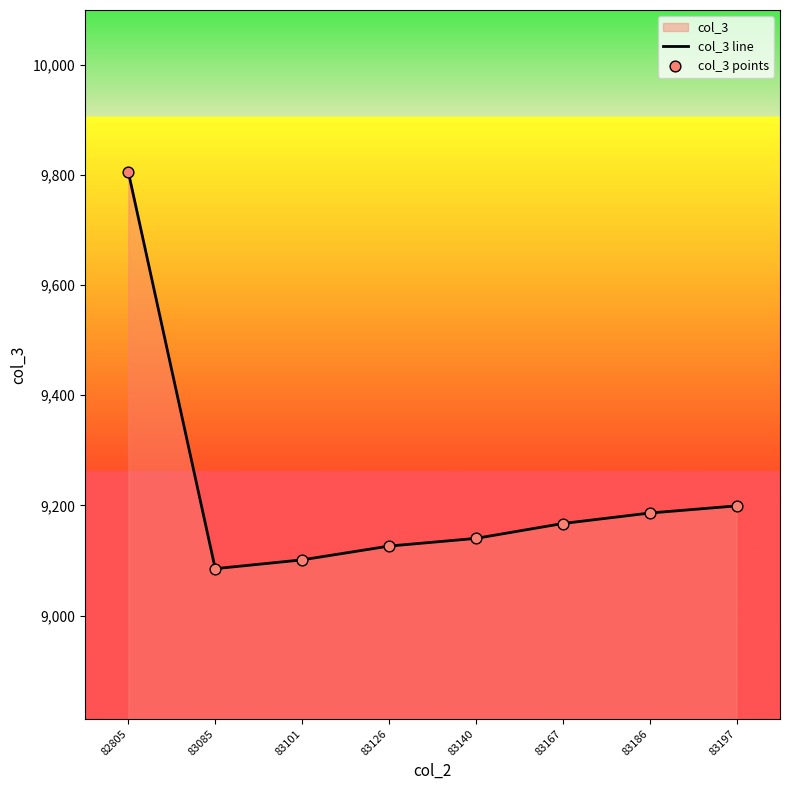

Is the value of col_3 points at 83101 greater than the value of col_3 line at 83126?

No